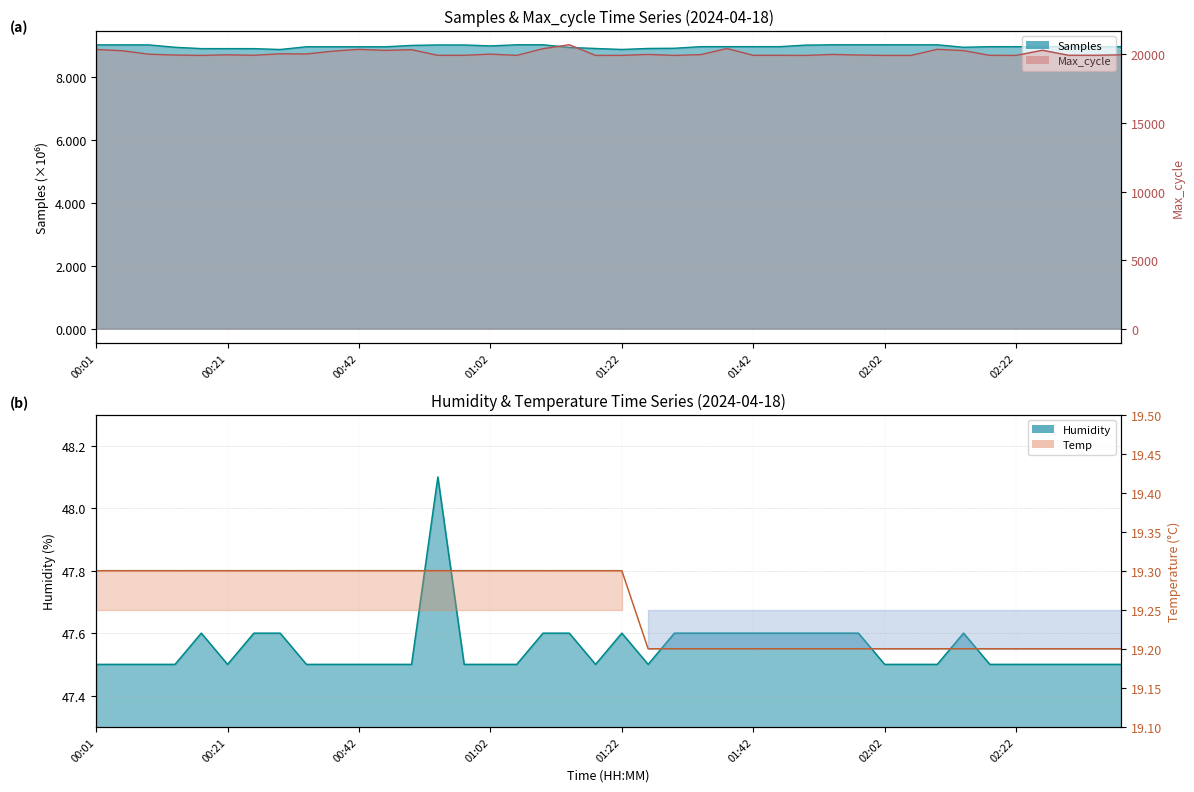

True or false: Samples has more than 0 interior local peaks.

True